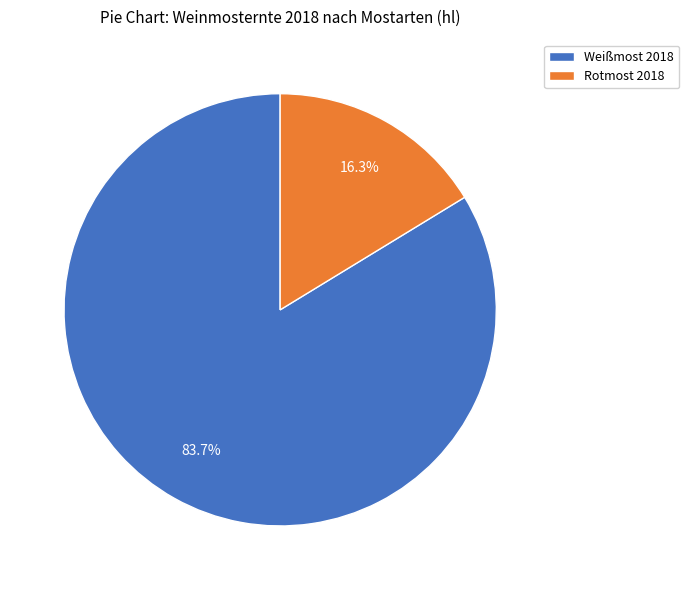

Approximately how many times larger is the value at Weißmost 2018 compared to Rotmost 2018?

5.1